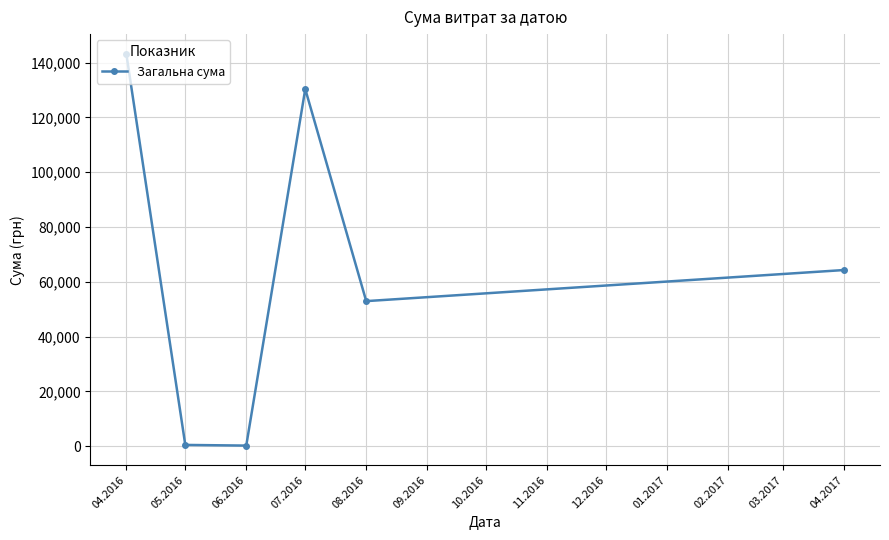

Which category has the highest value across all series?

04.2016